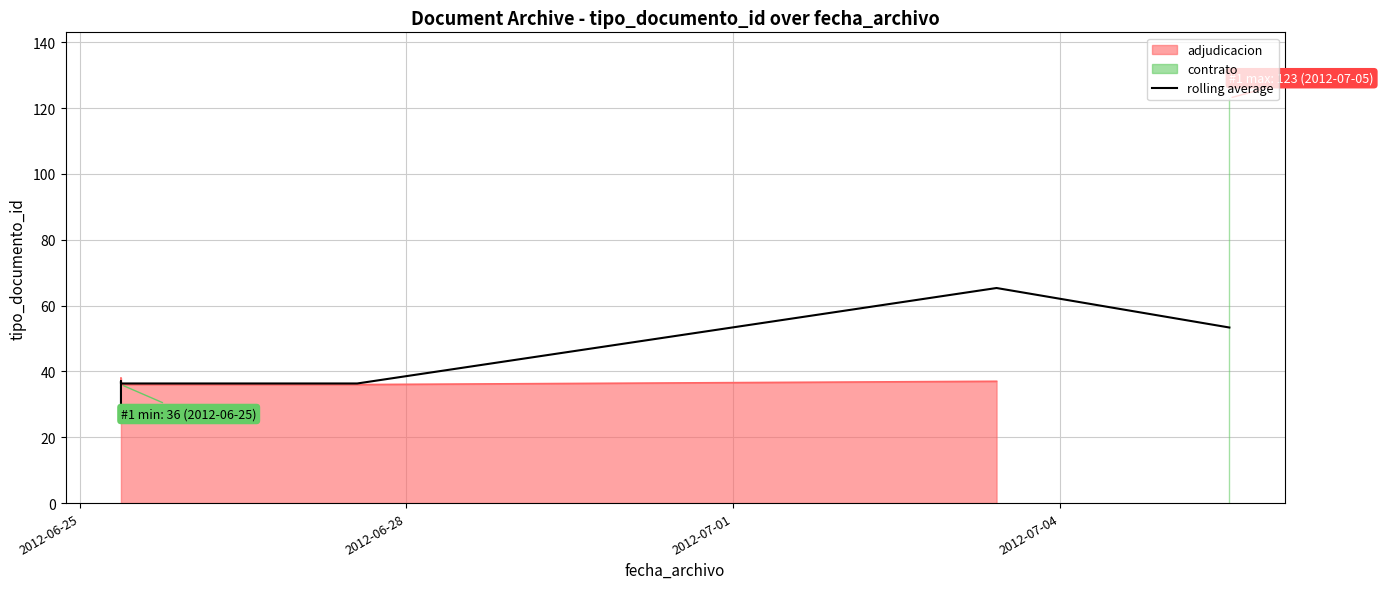

Where is the data nearest to the value 45?

2012-06-28